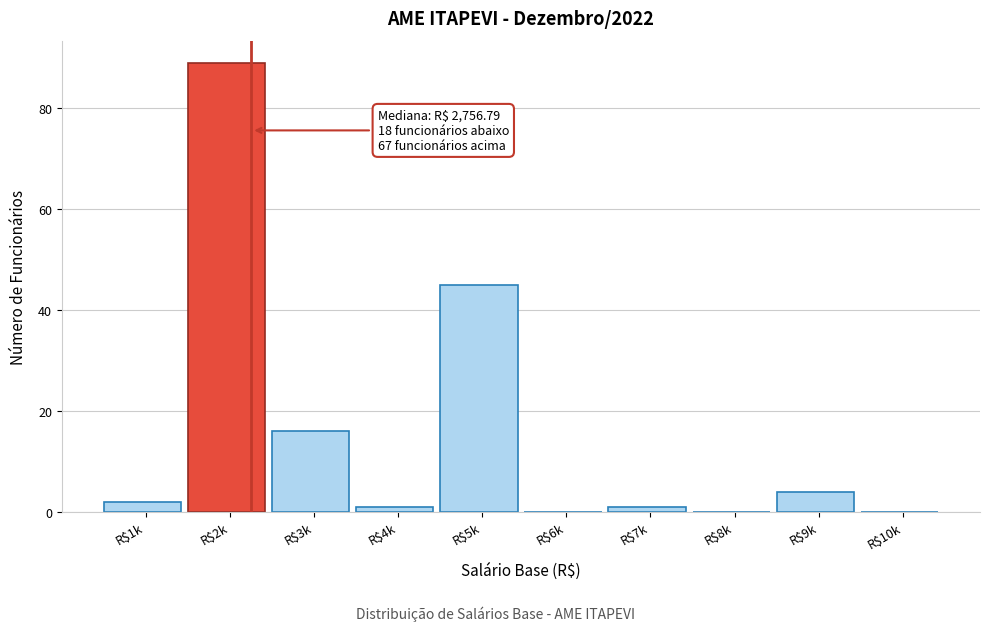

Is it true that the value at R$10k is -44?

False